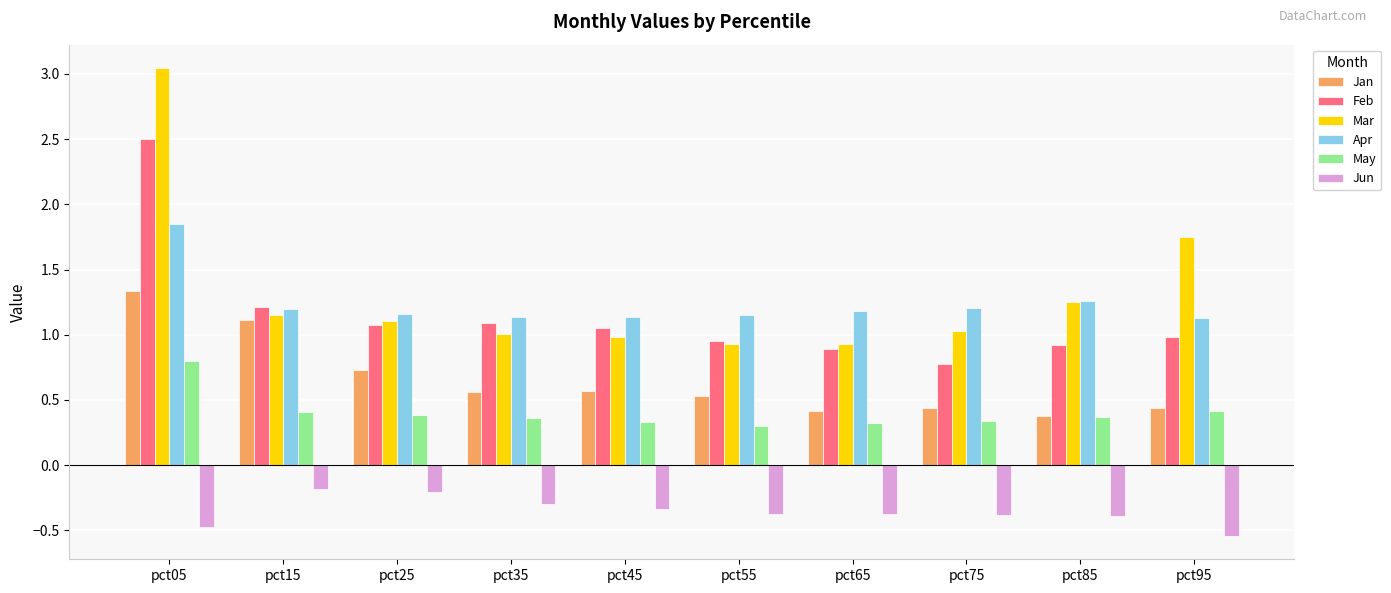

Which series has the largest range (max minus min)?

Mar